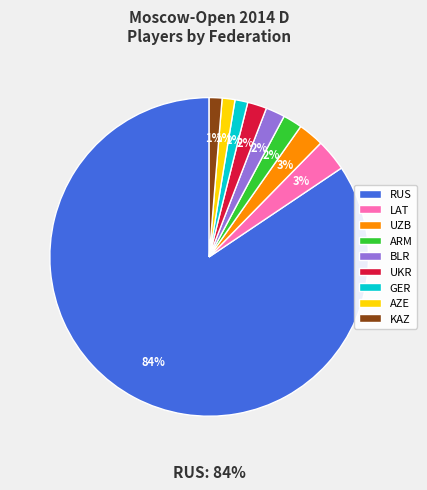

Is it true that RUS is 1% of the pie?

False